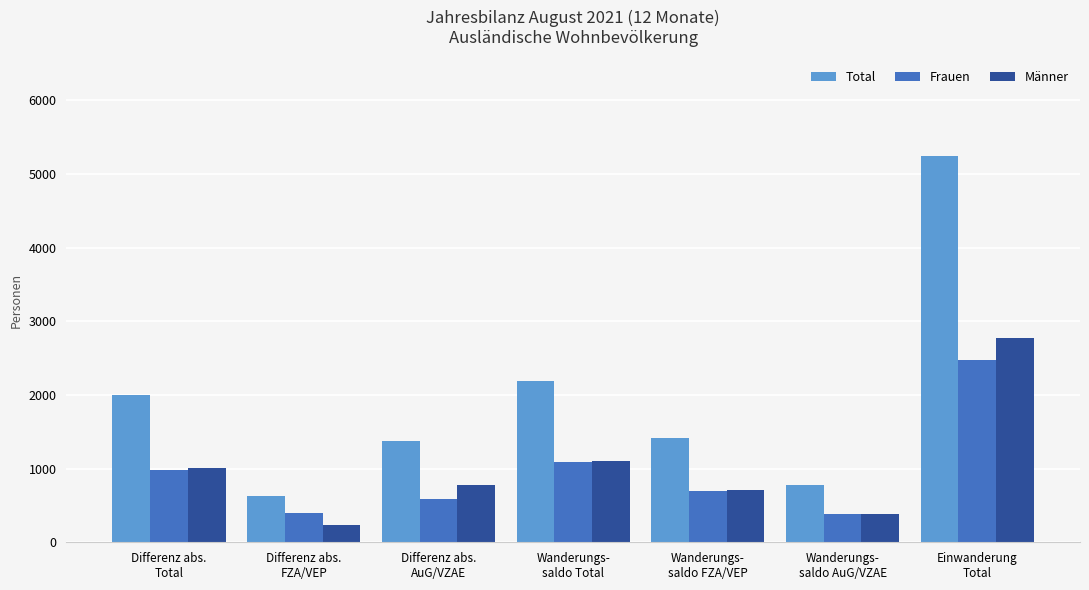

List the series in order of their peak value, lowest first.

Frauen, Männer, Total